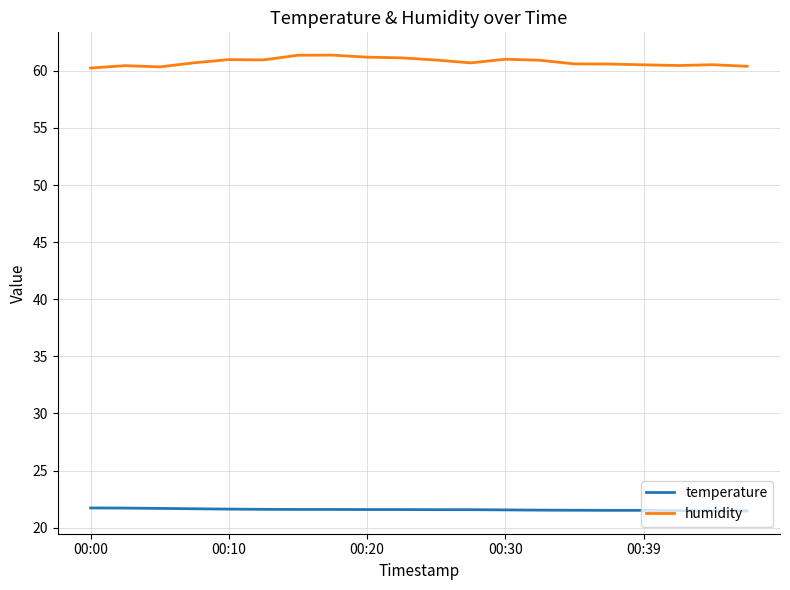

Which series has the largest total across all categories?

humidity